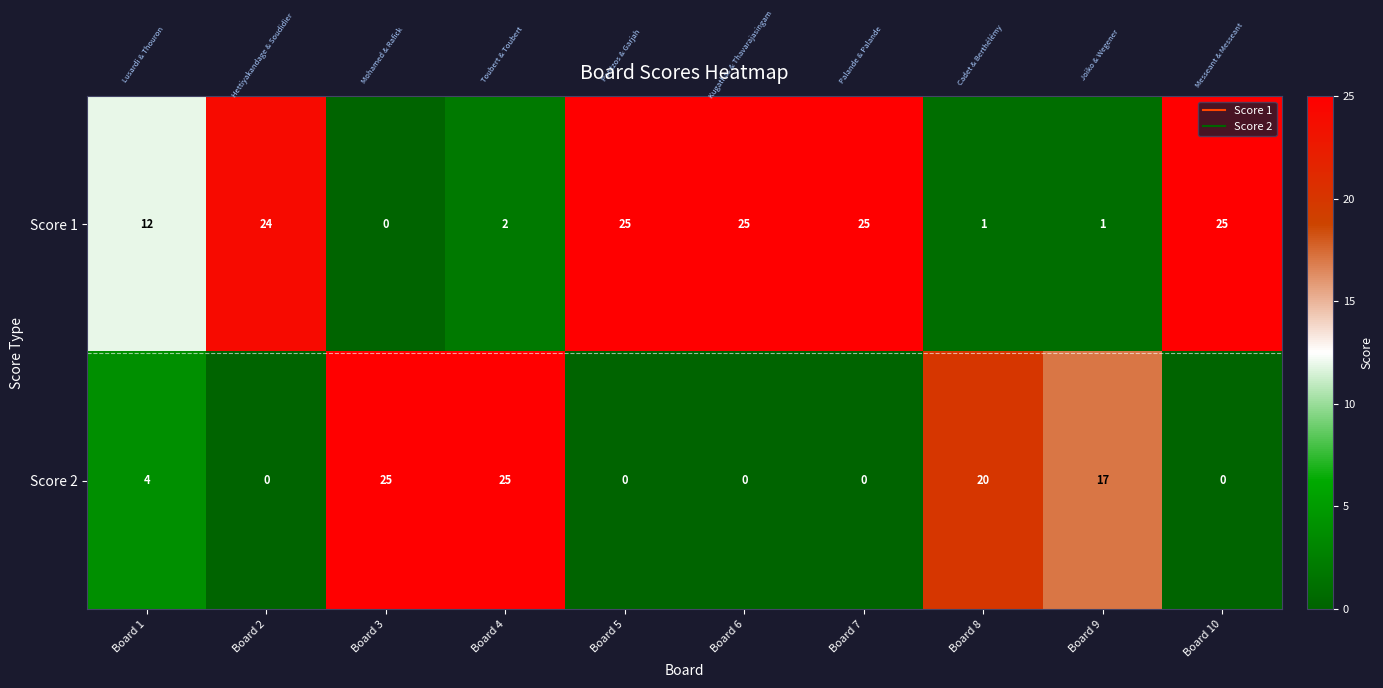

Which series changed the most between Board 8 and Board 10?

Score 1